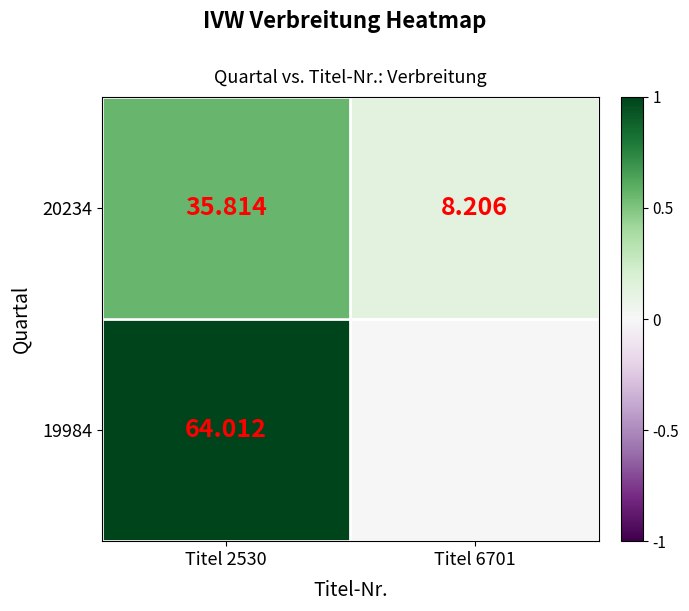

Is the value of 20234 at Titel 2530 greater than the value of 19984 at Titel 2530?

No